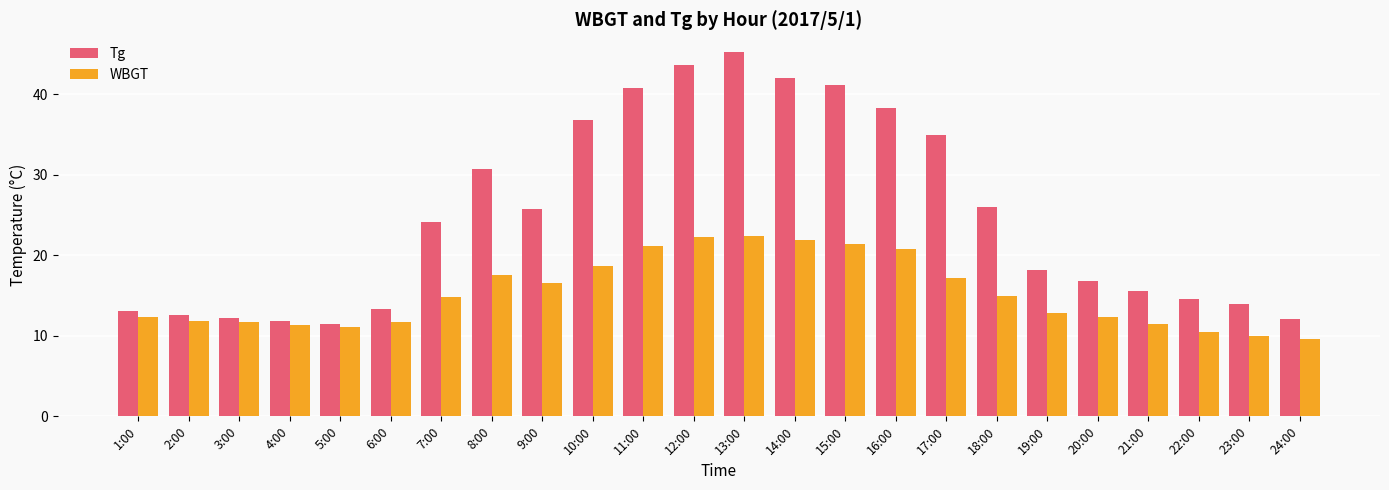

Count the number of data series in this chart.

2